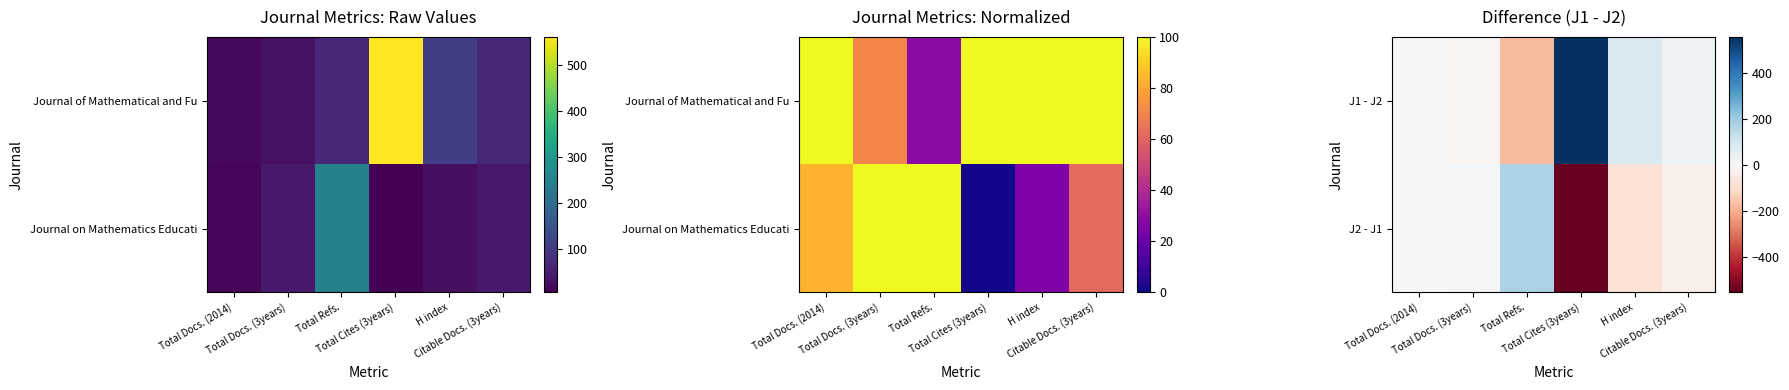

True or false: J1 - J2 has a value of 27 at H index.

False